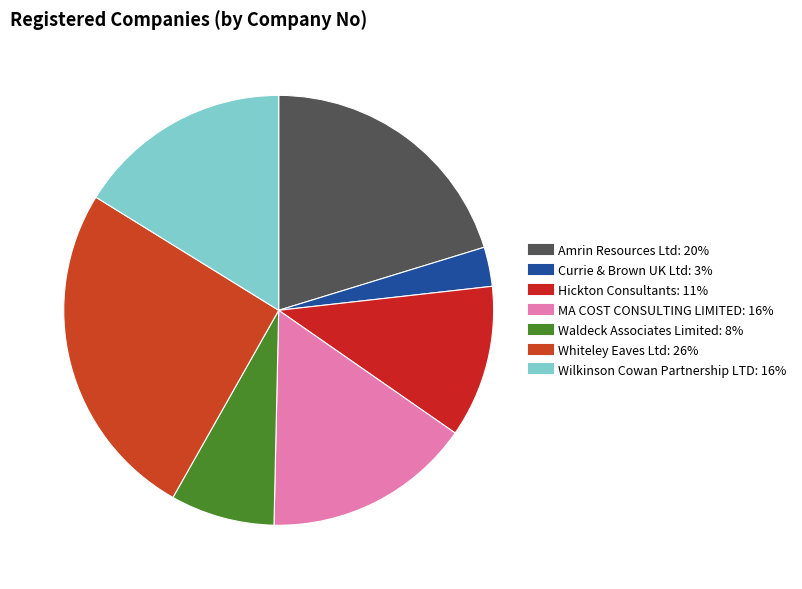

Which slice is the smallest?

Currie & Brown UK Ltd